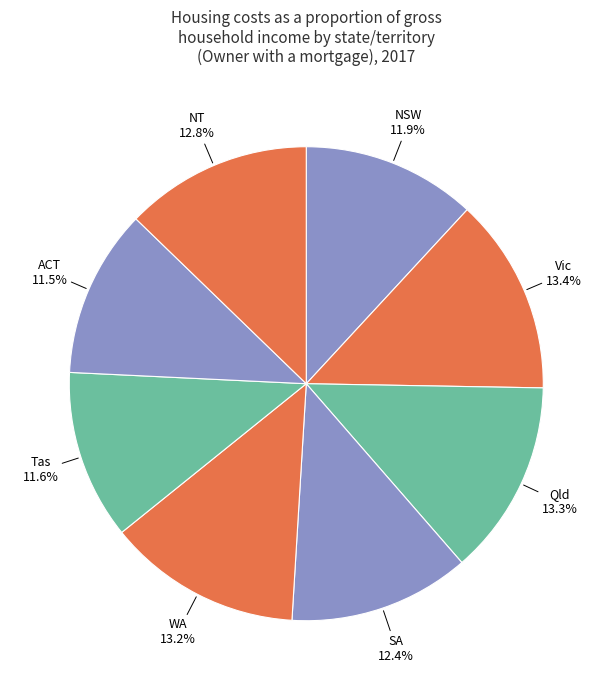

Does Qld account for over 50% of the chart?

No